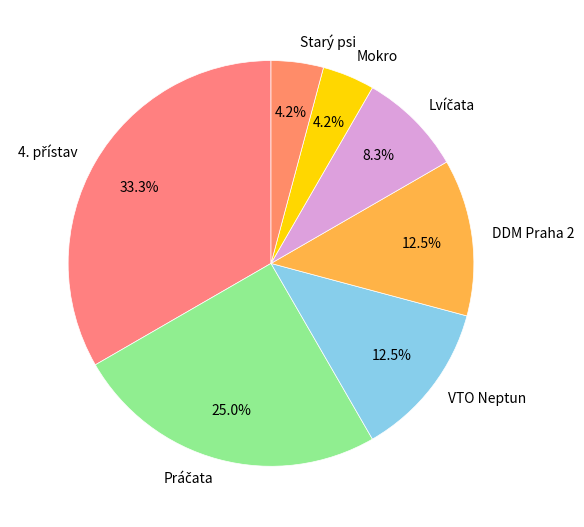

Approximately how many times larger is the value at VTO Neptun compared to DDM Praha 2?

1.0